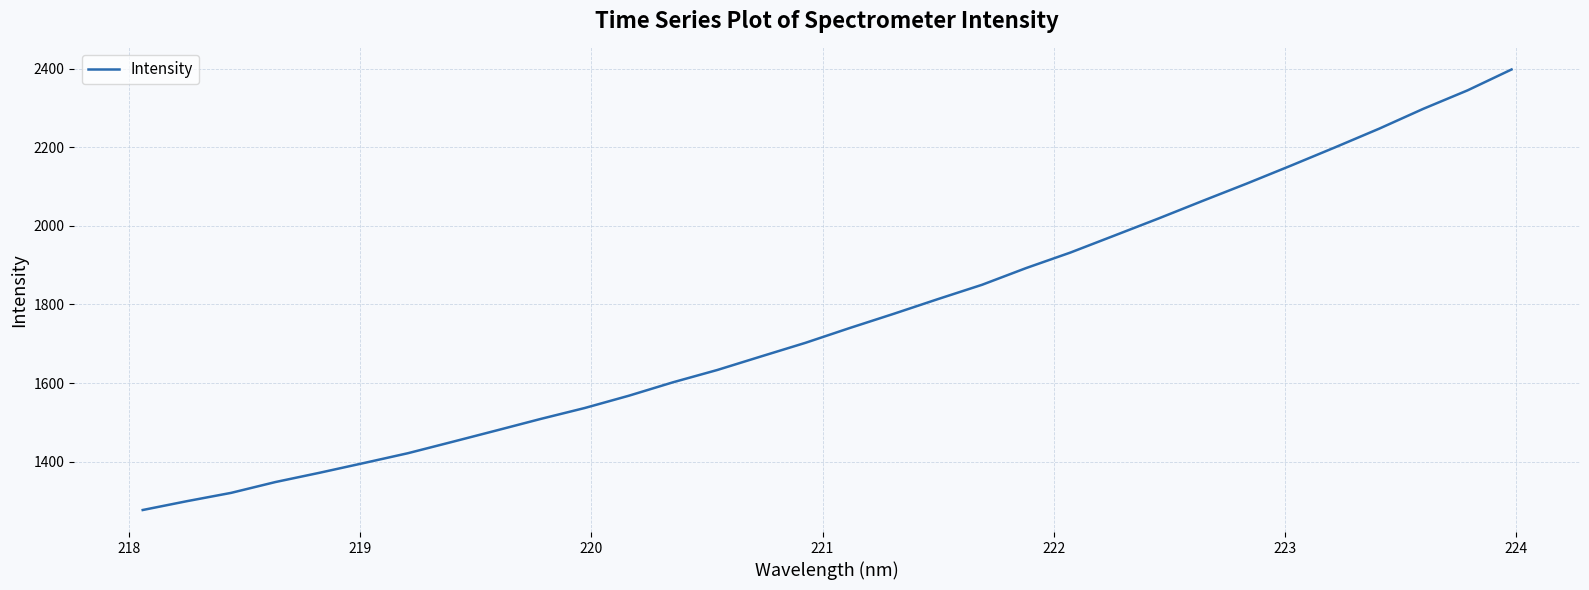

What is the average value?

1762.3